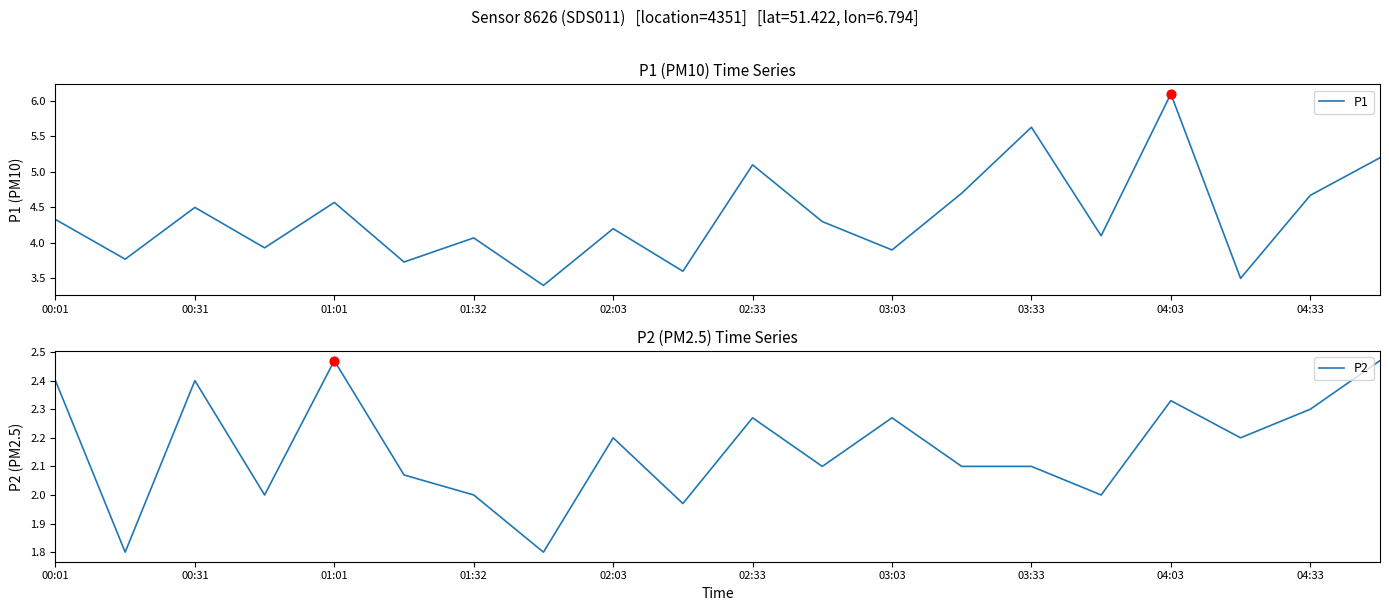

Which series contains the lowest Y value?

P2